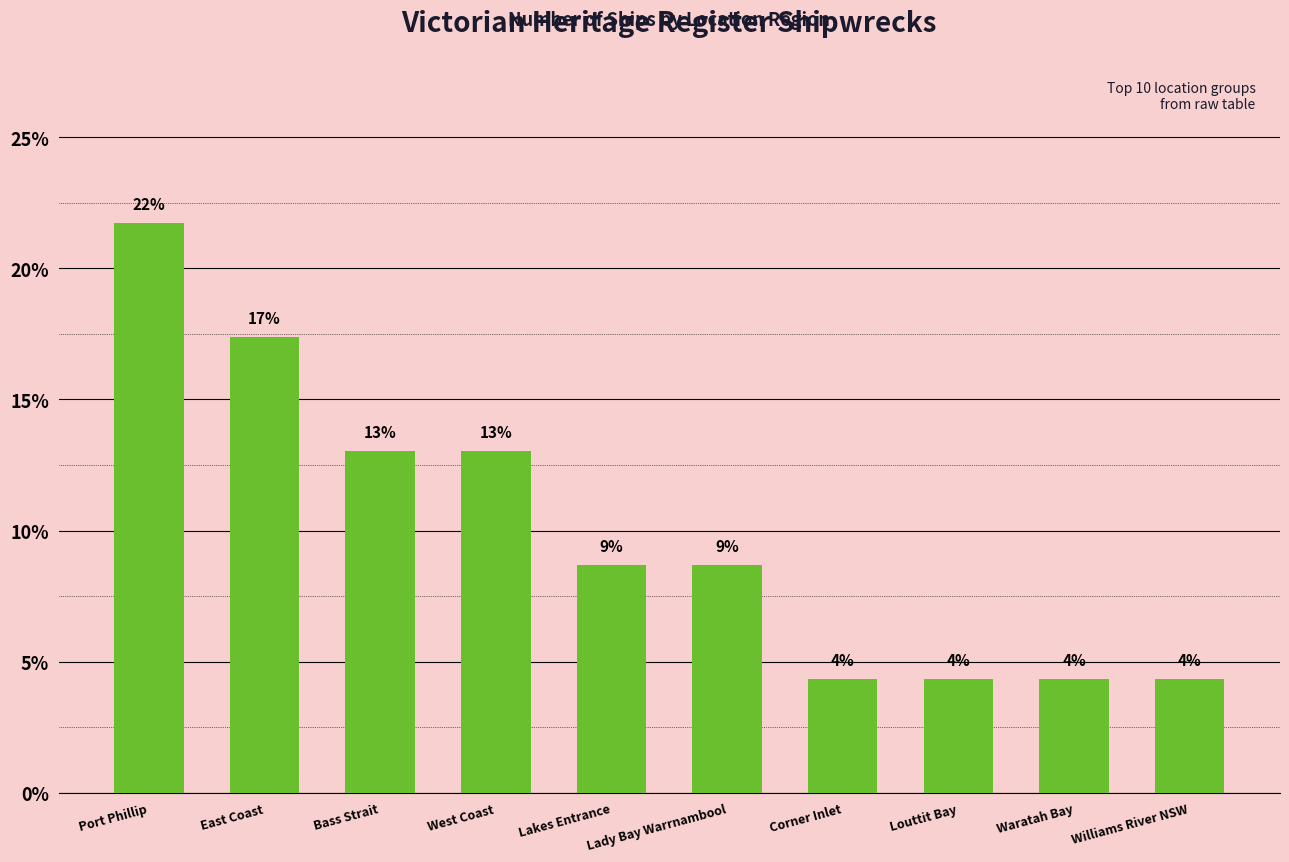

The value at Bass Strait is 13.0. True or false?

True